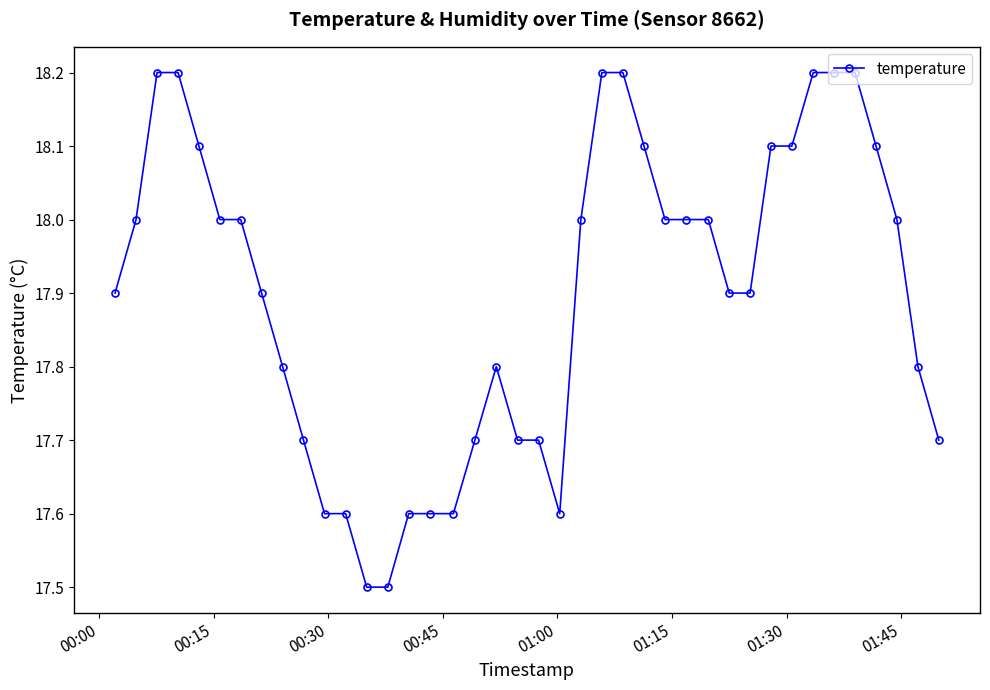

What is the difference between the maximum and minimum values?

0.7